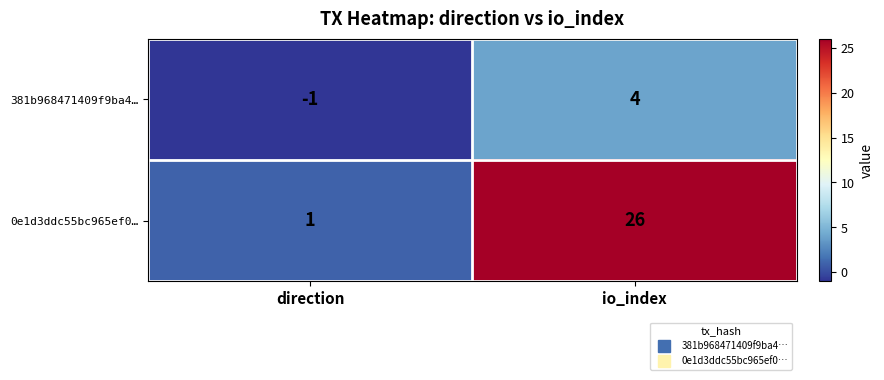

What is the greatest value displayed?

26